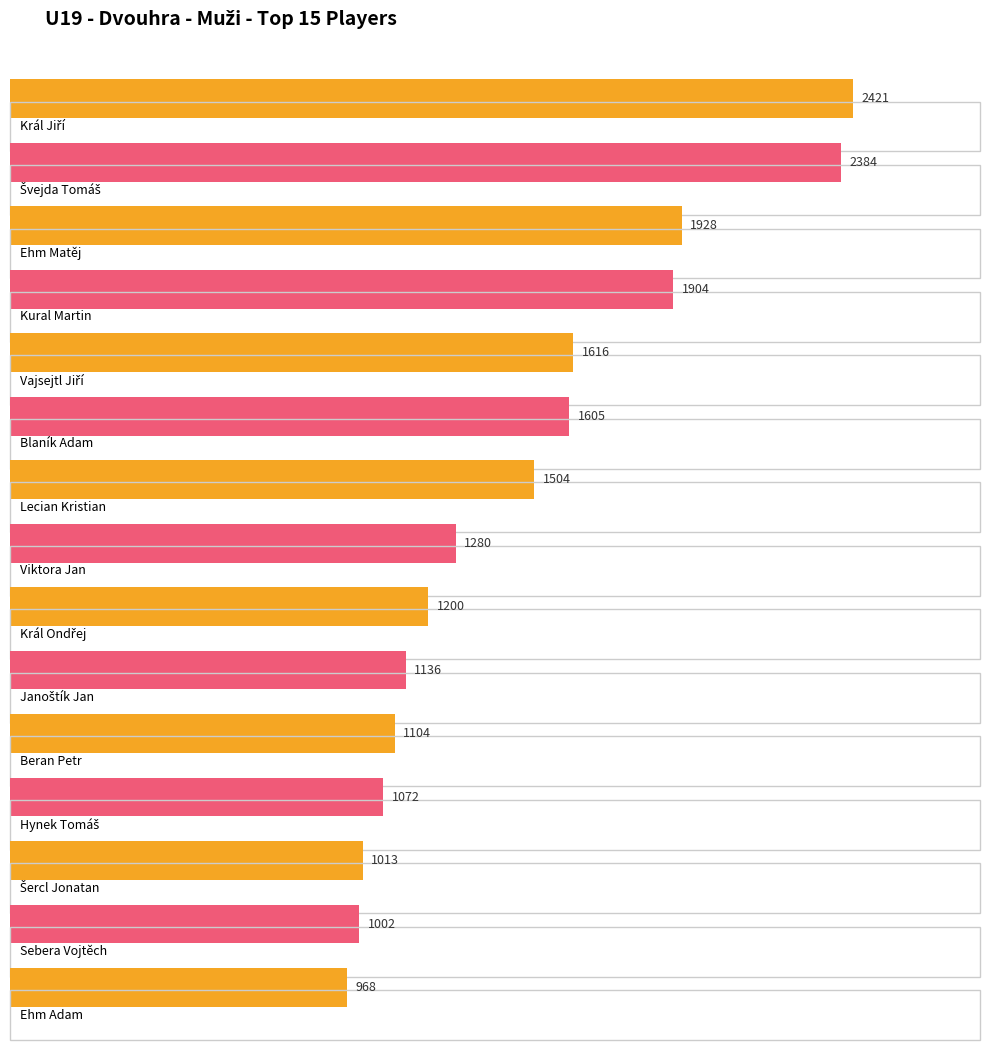

Which label corresponds to the largest value in the chart?

Král Jiří